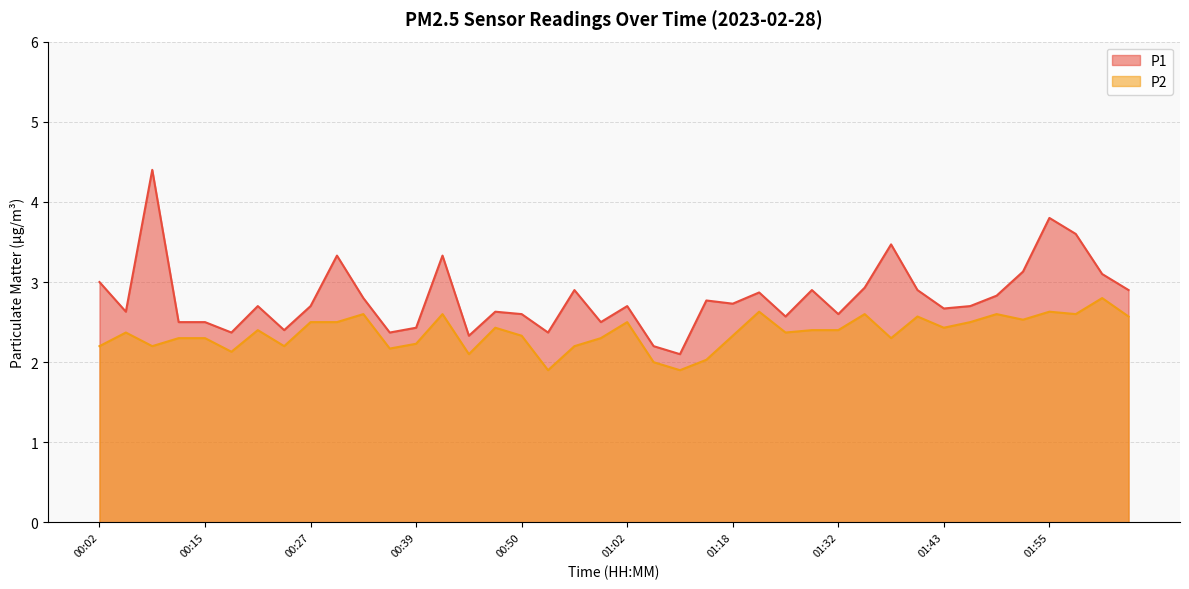

Which category has the highest value in the P2 series?

02:01